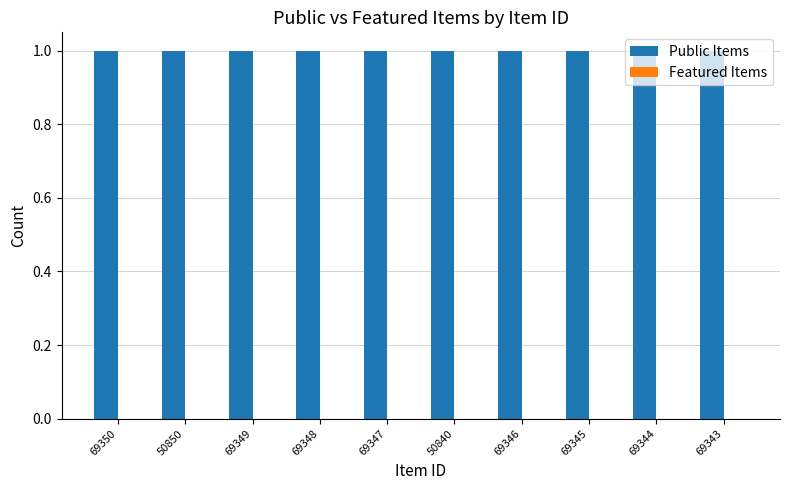

What is the approximate value of Public Items at 69349?

1